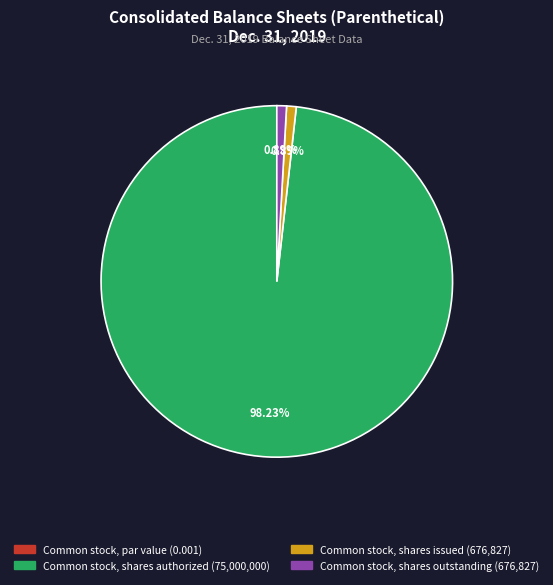

Which has a higher value, Common stock, shares authorized or Common stock, shares outstanding?

Common stock, shares authorized